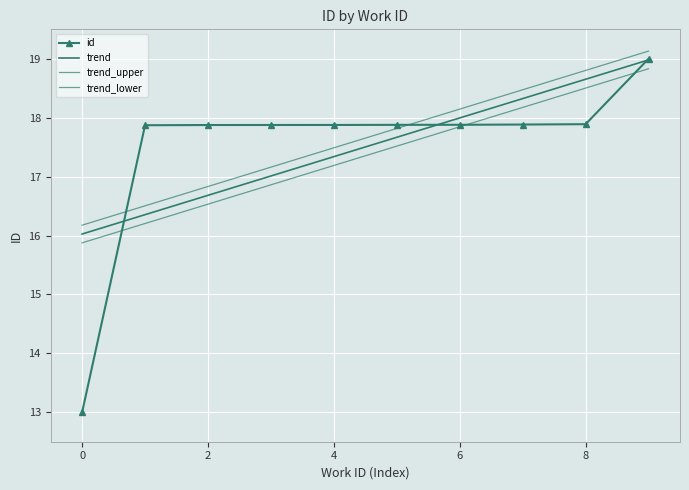

What is the highest value of the id series?

19.0